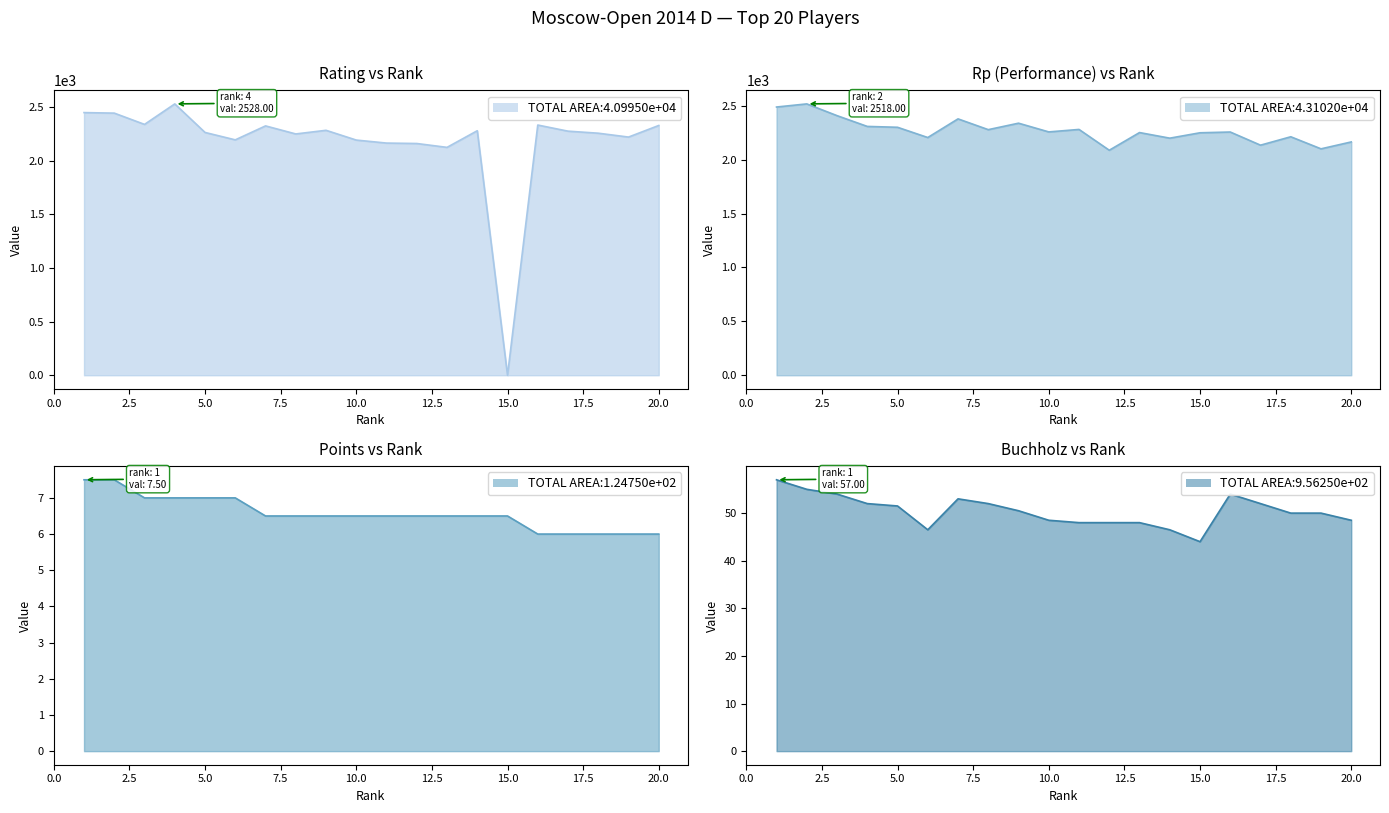

True or false: Points has a value of 3.1 at 10.

False